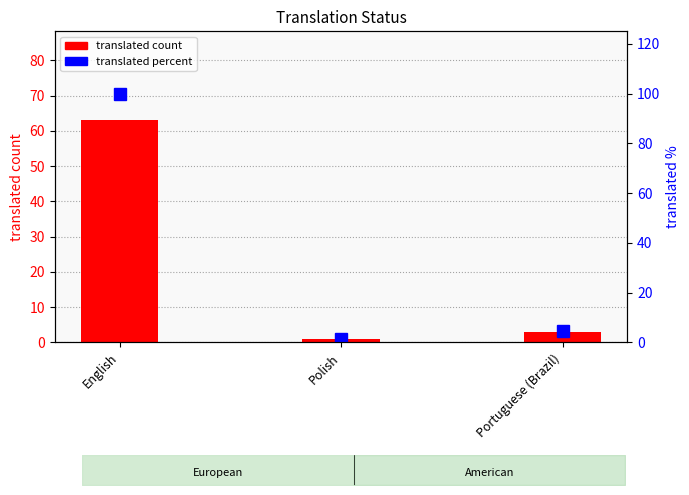

What are all the series names shown in the legend?

translated count, translated_percent